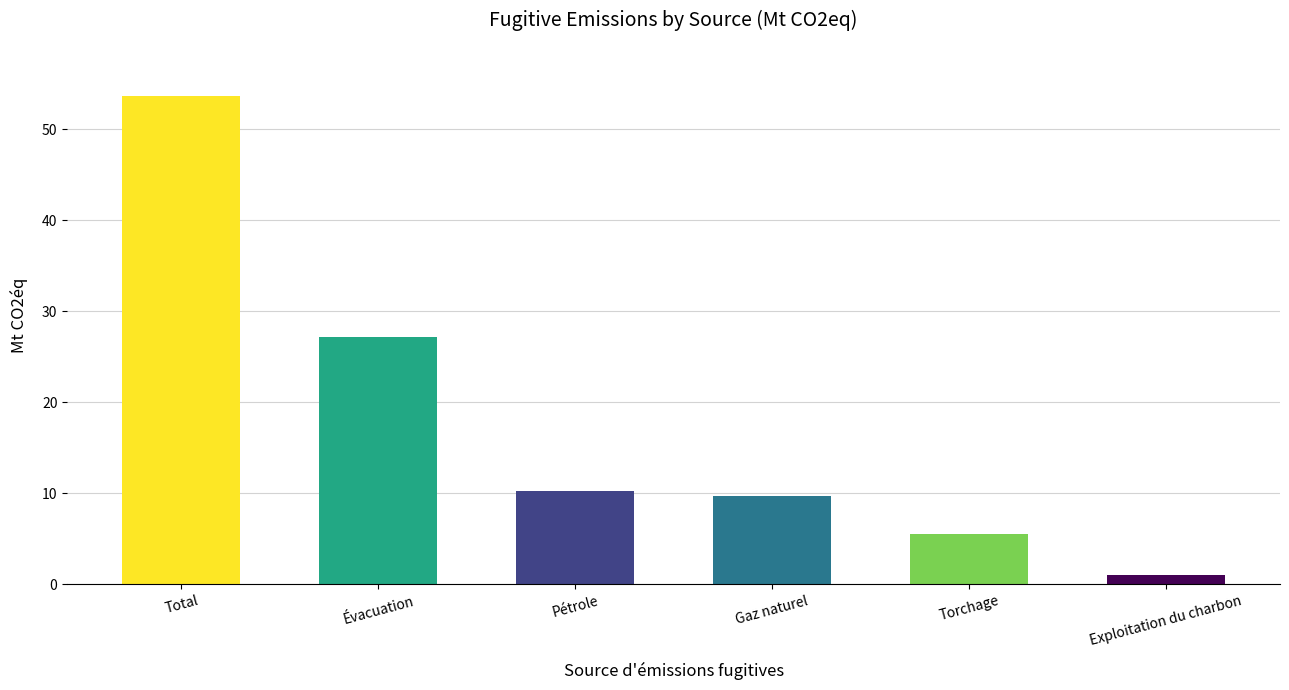

What is the label of the 4th bar from the right?

Pétrole